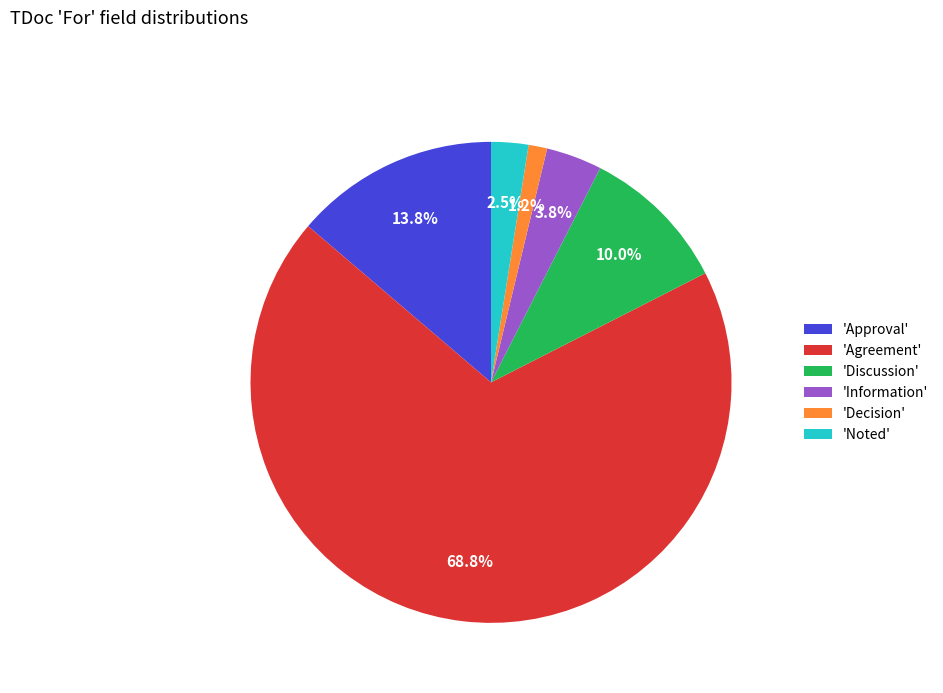

Count the number of slices in the pie.

6